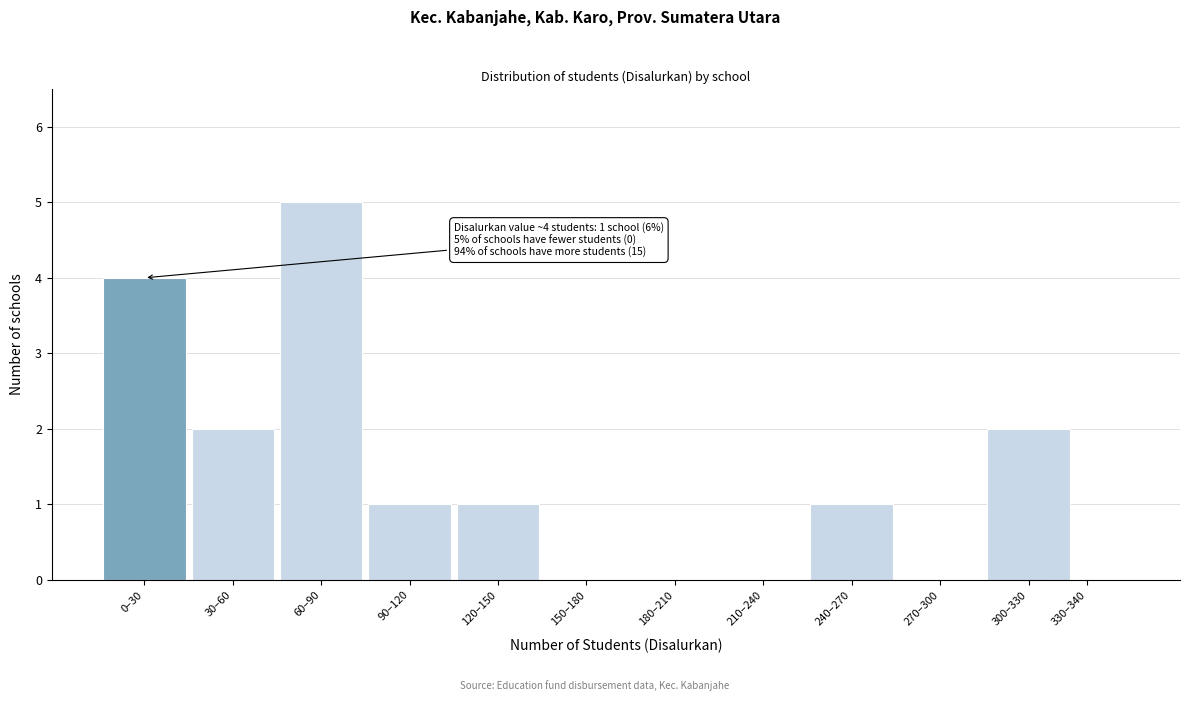

Reading left to right, what are all the values shown in this chart?

0–30=4	30–60=2	60–90=5	90–120=1	120–150=1	150–180=0	180–210=0	210–240=0	240–270=1	270–300=0	300–330=2	330–340=0